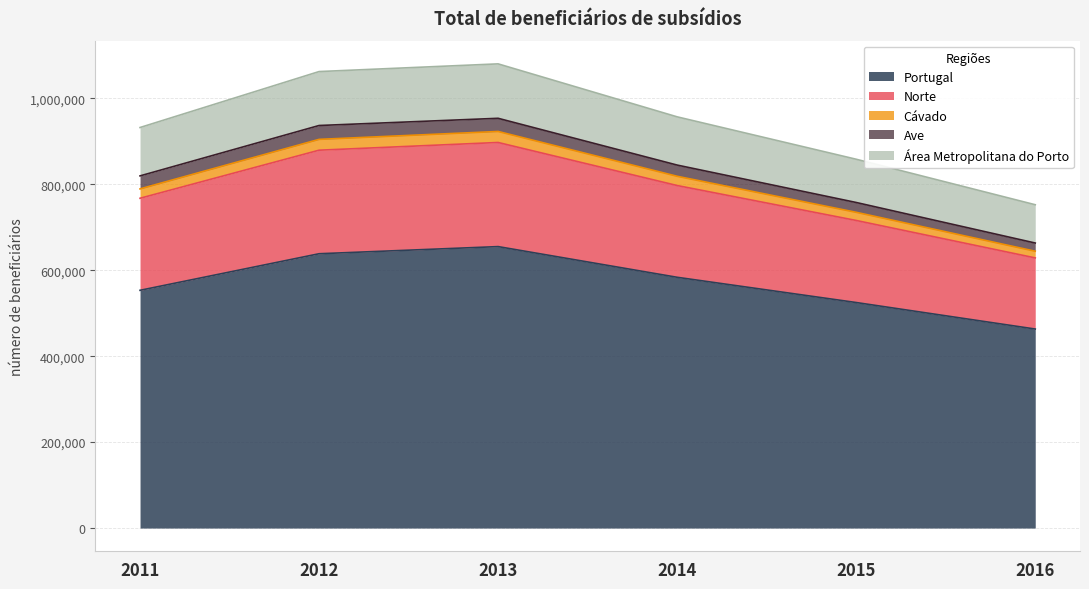

What is the minimum value for Portugal?

463121